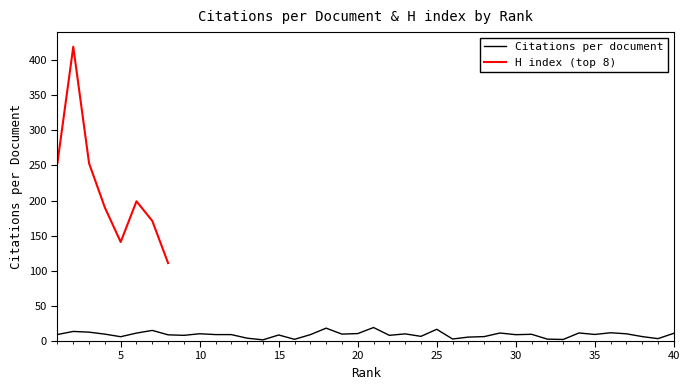

What is the average value?

9.1